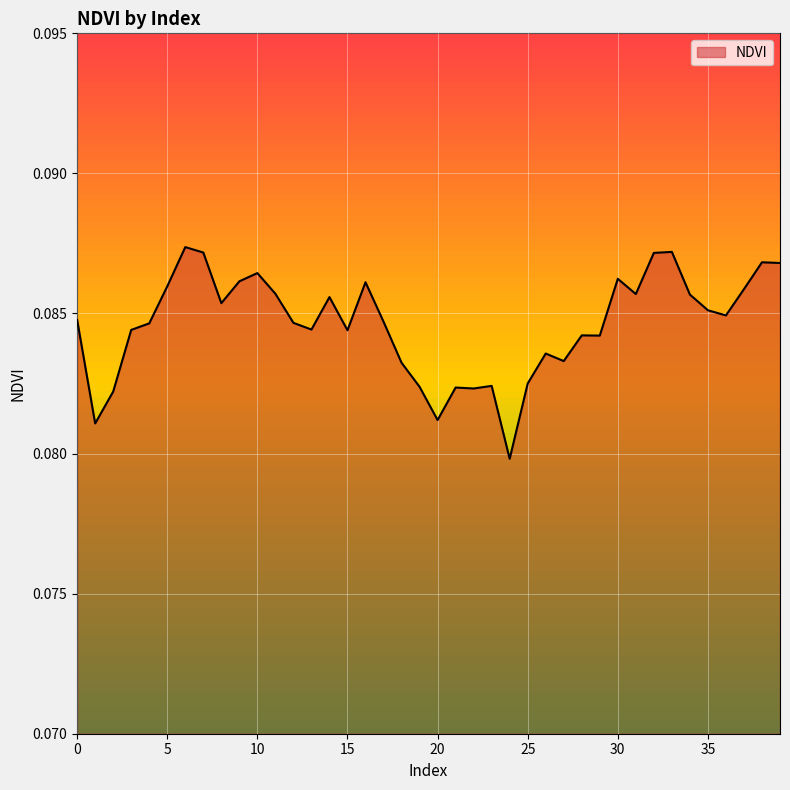

Which label corresponds to the largest value in the chart?

6